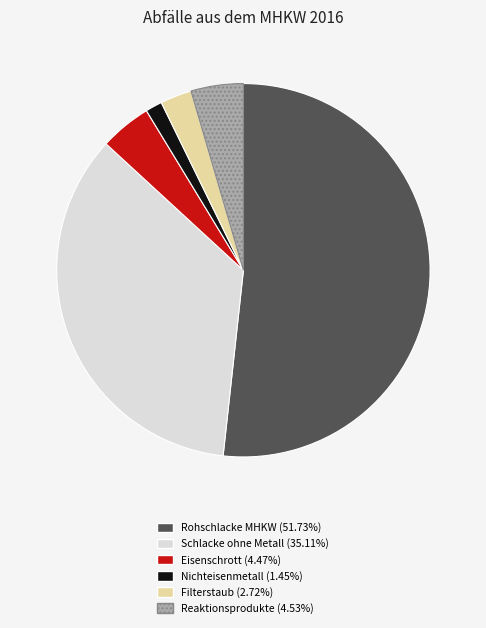

True or false: Nichteisenmetall accounts for 10% of the total.

False